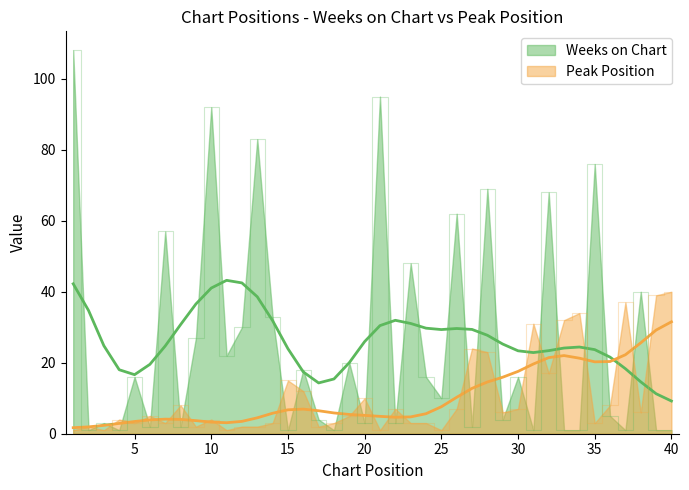

How many interior local peaks does the Peak Position series have?

12